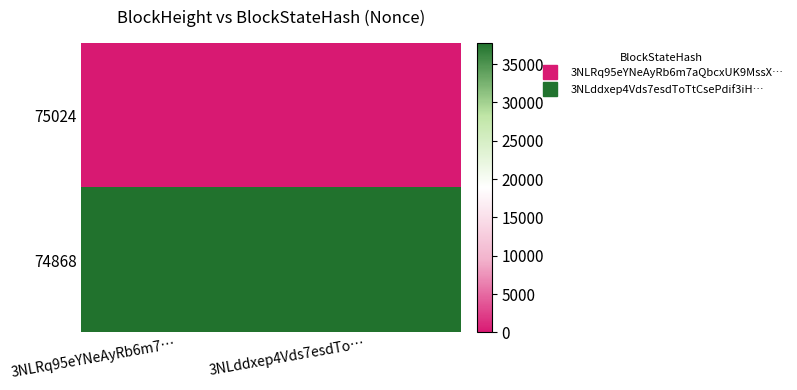

What is the spread (max minus min) of values at 3NLRq95eYNeAyRb6m7…?

37798